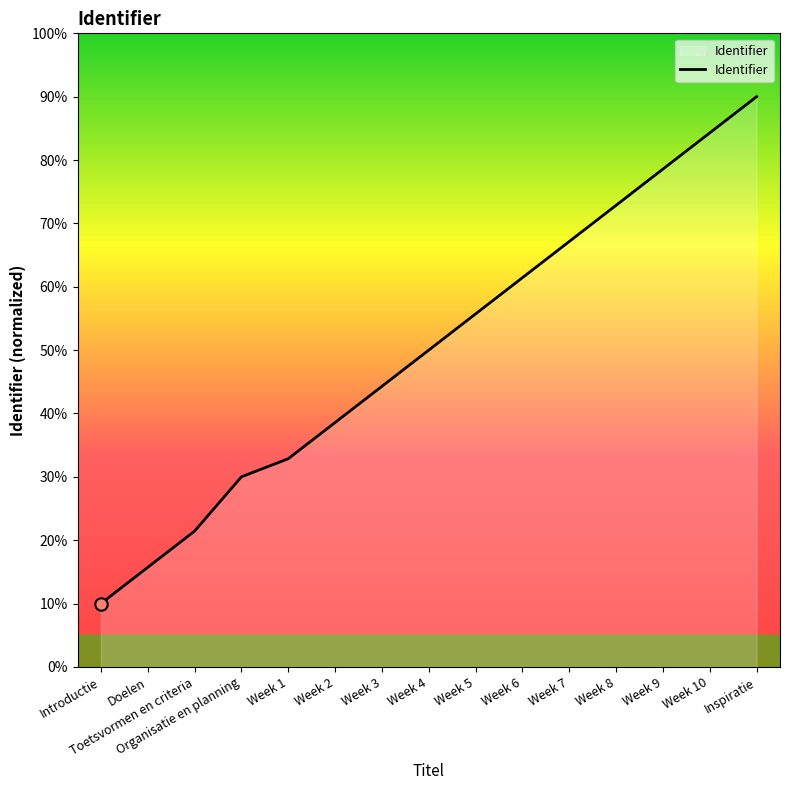

Which has a higher value, Week 1 or Week 4?

Week 4